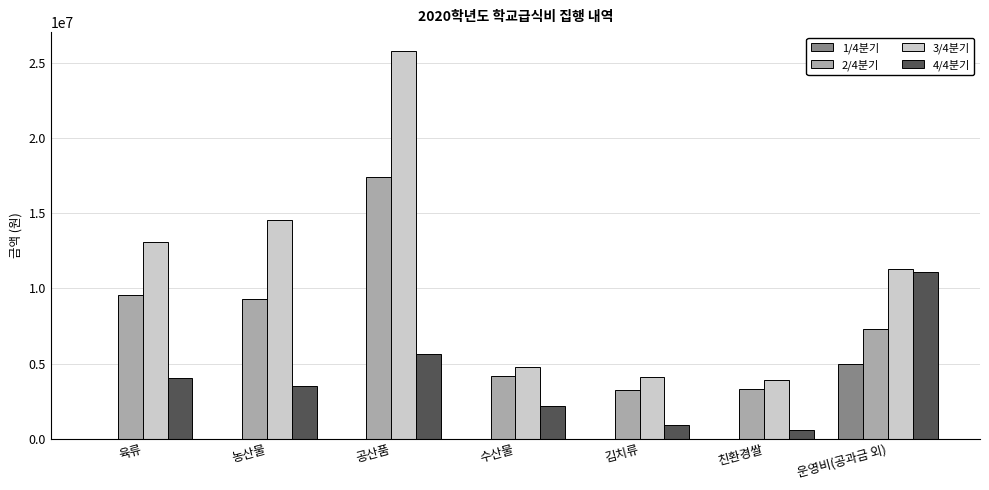

How many series are shown in this chart?

4